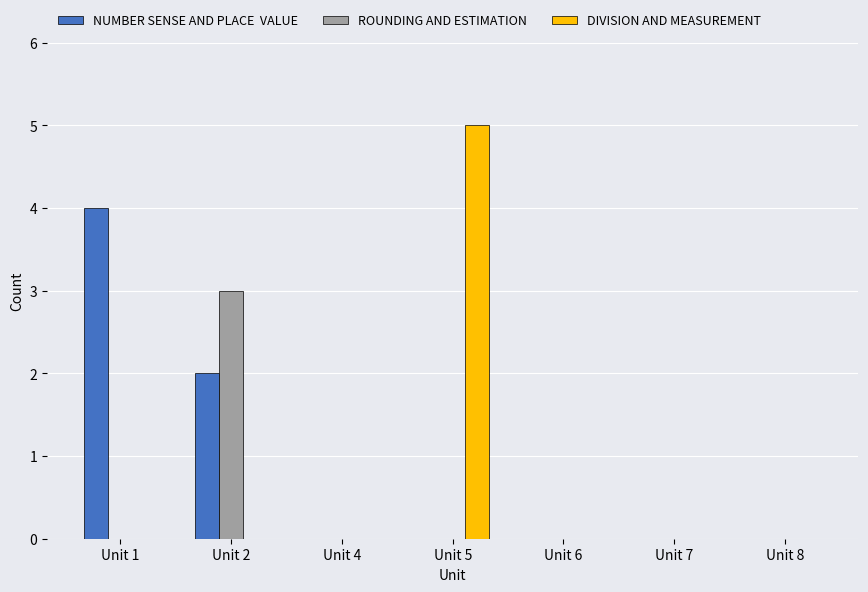

At which category does the chart reach its peak across all series?

Unit 5